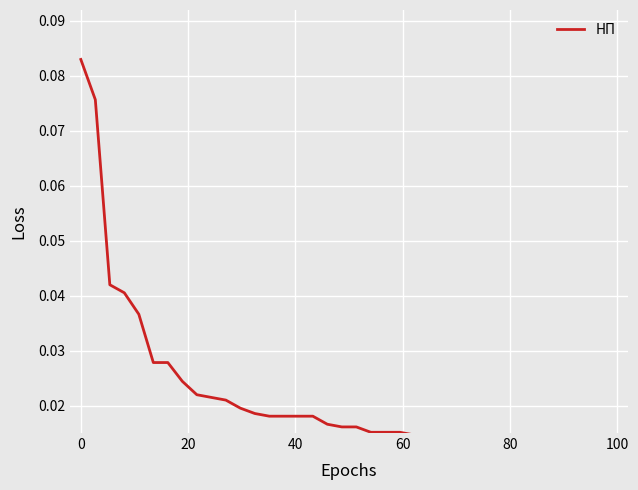

Reading left to right, list all the values displayed in this chart.

0.1	0.1	0.0	0.0	0.0	0.0	0.0	0.0	0.0	0.0	0.0	0.0	0.0	0.0	0.0	0.0	0.0	0.0	0.0	0.0	0.0	0.0	0.0	0.0	0.0	0.0	0.0	0.0	0.0	0.0	0.0	0.0	0.0	0.0	0.0	0.0	0.0	0.0